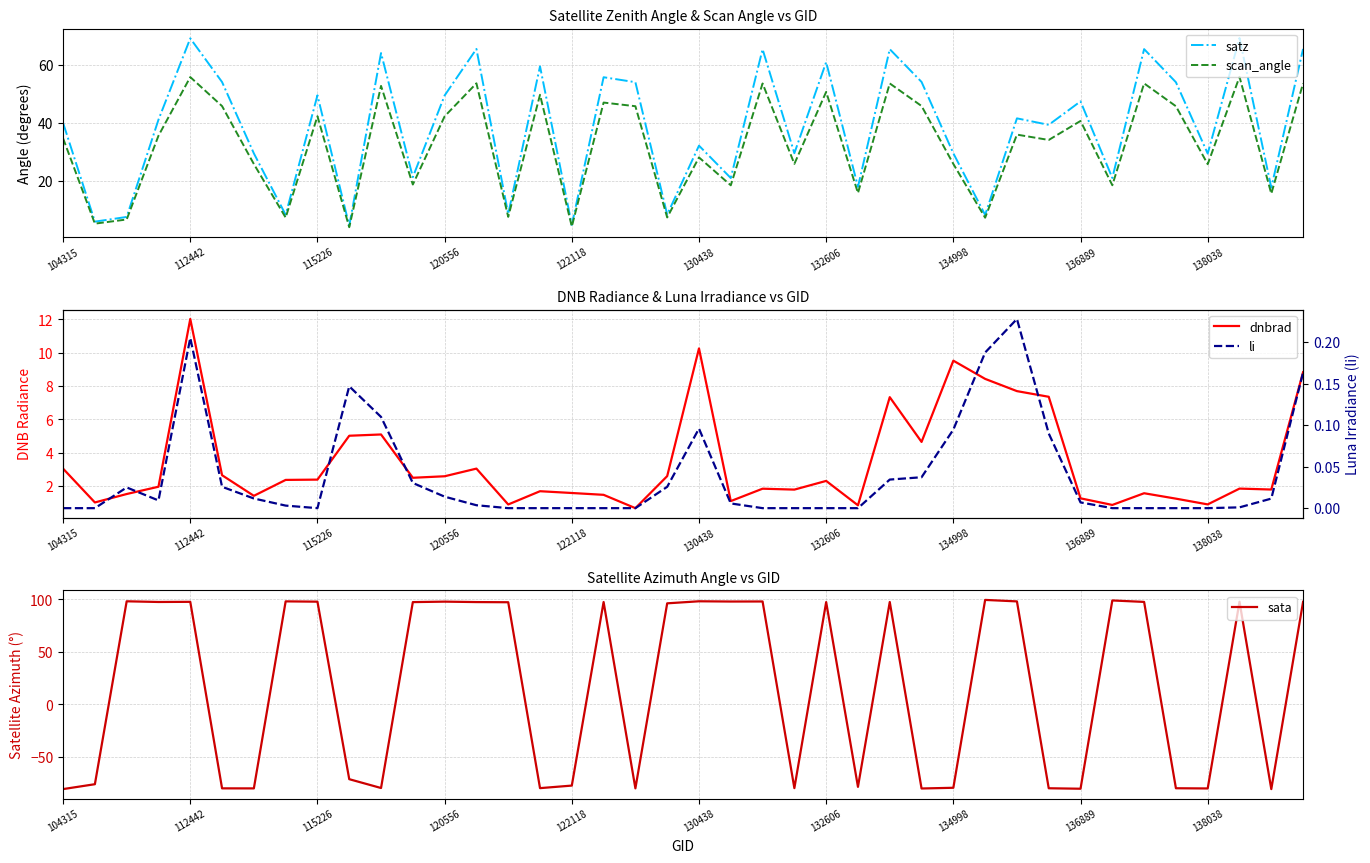

After their last crossing, which series has the higher values: sata or satz?

sata